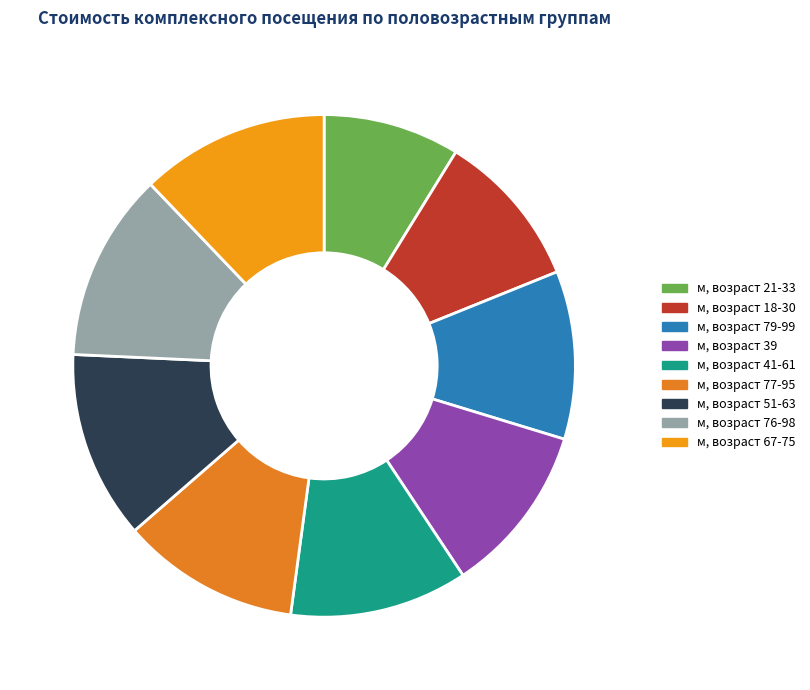

To the nearest percent, what is the average slice percentage?

11%